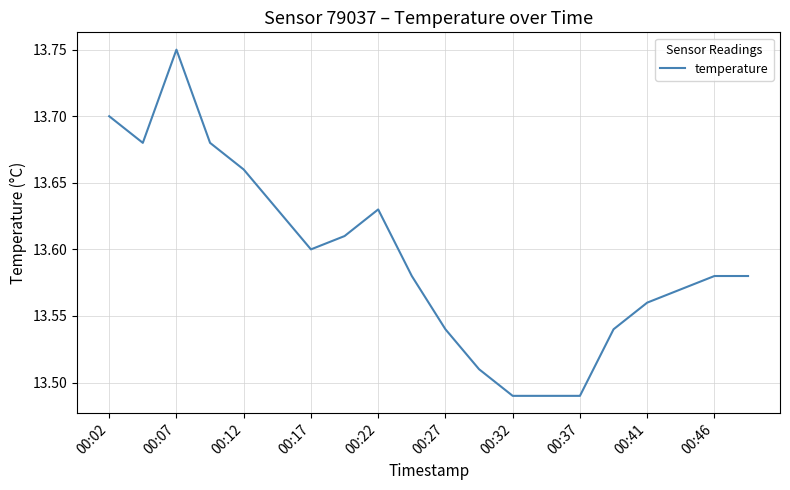

How many categories are shown in the chart?

20